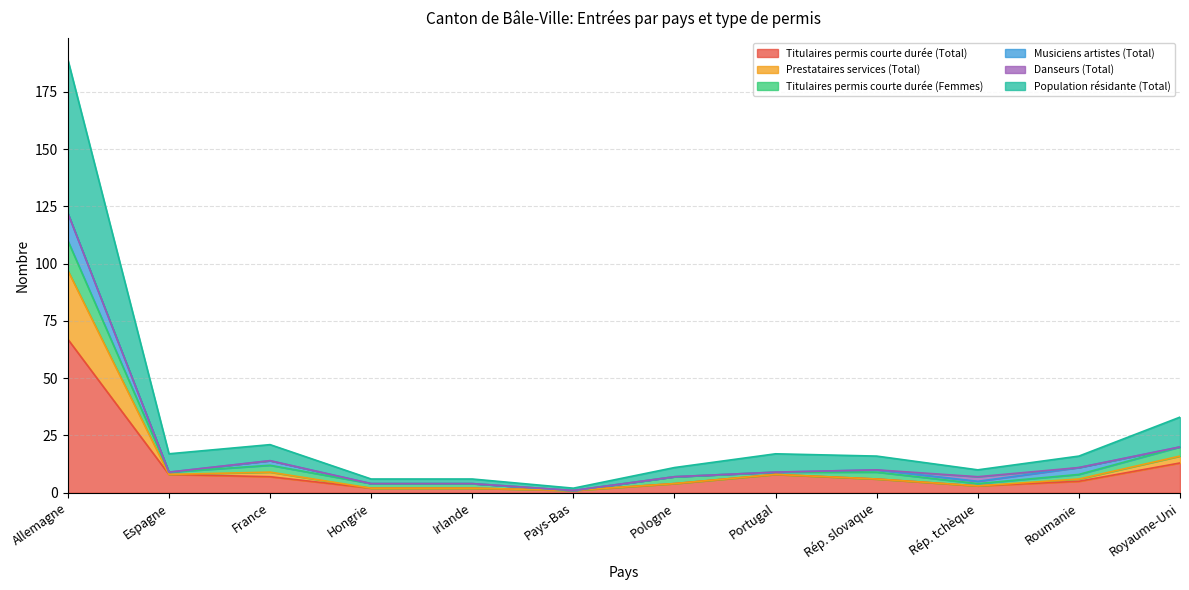

What is the label of the 2nd point from the right?

Roumanie